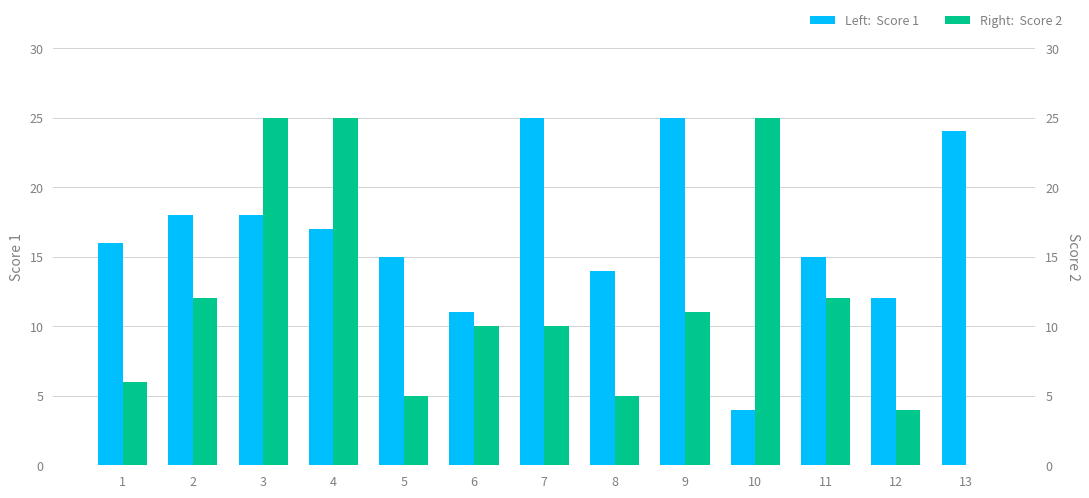

Is it true that Score 1 equals 5 at 2?

False